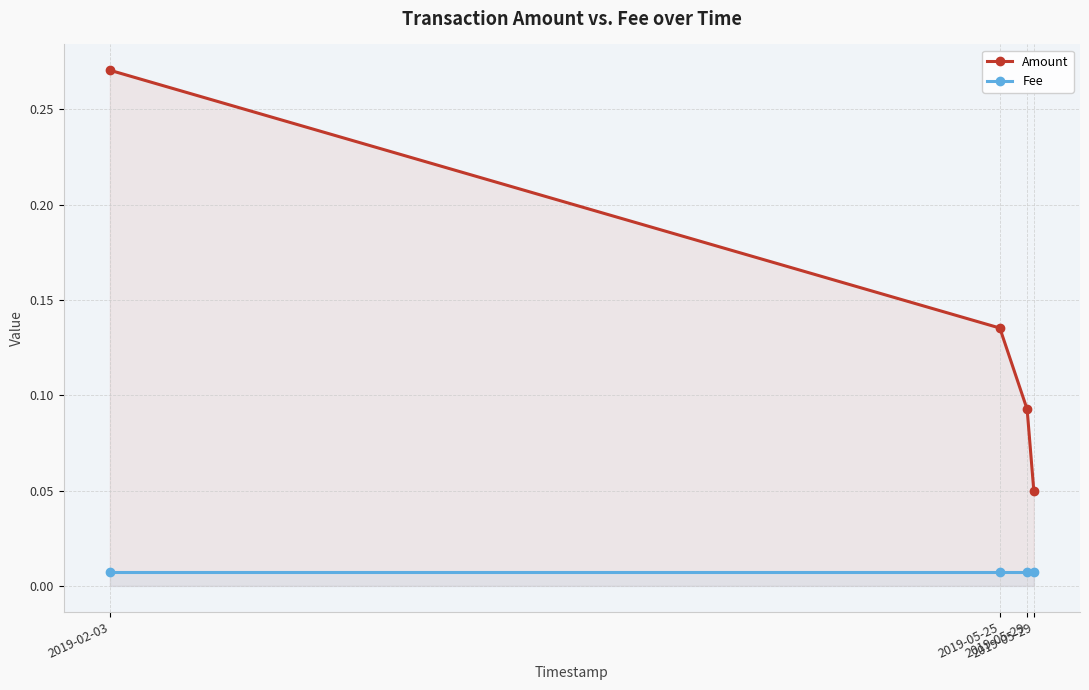

Reading right to left, extract all data points from this chart.

Amount: 0.1	0.1	0.1	0.3
Fee: 0.0	0.0	0.0	0.0